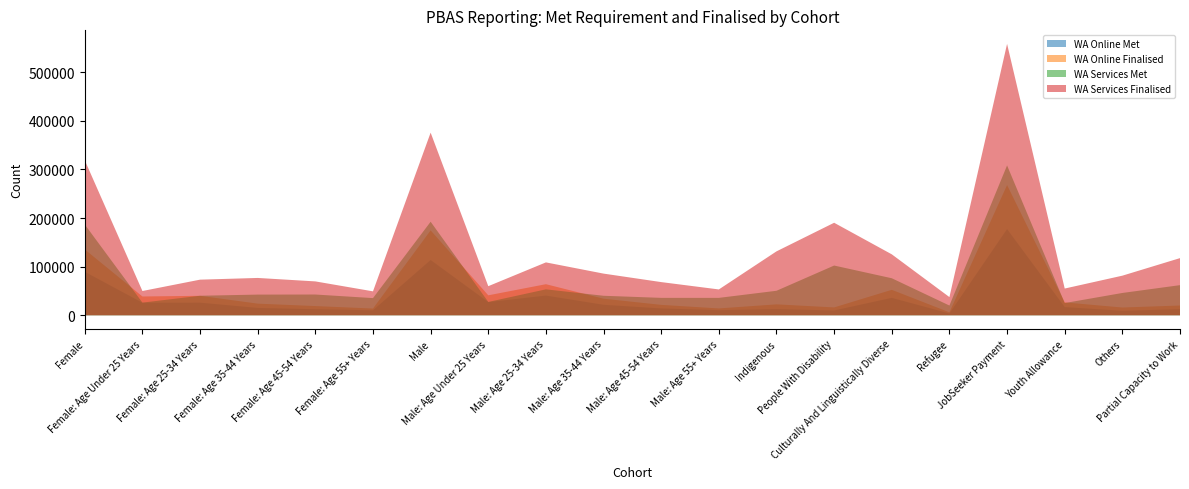

What is the sum of all WA Online Met values?

684540